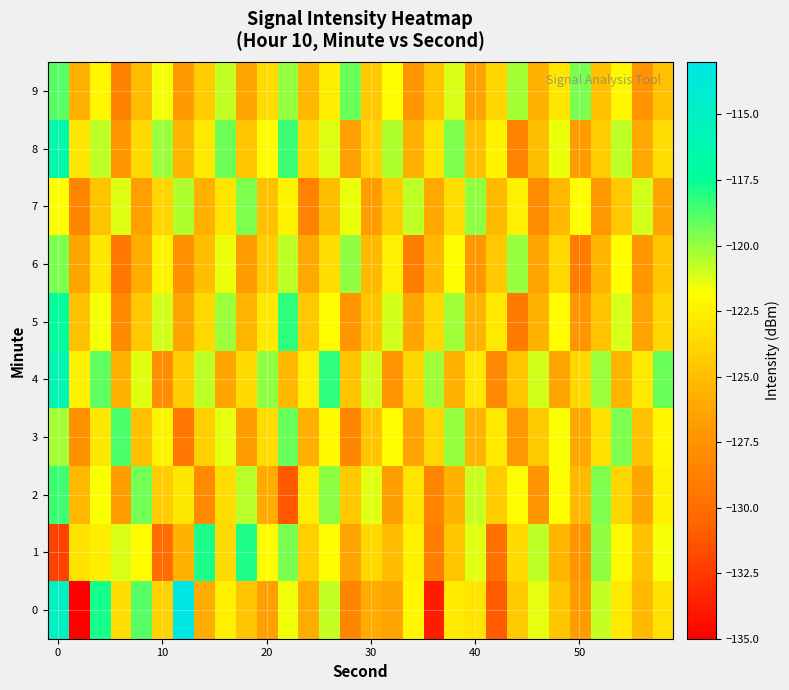

How many data points does each series have?

30